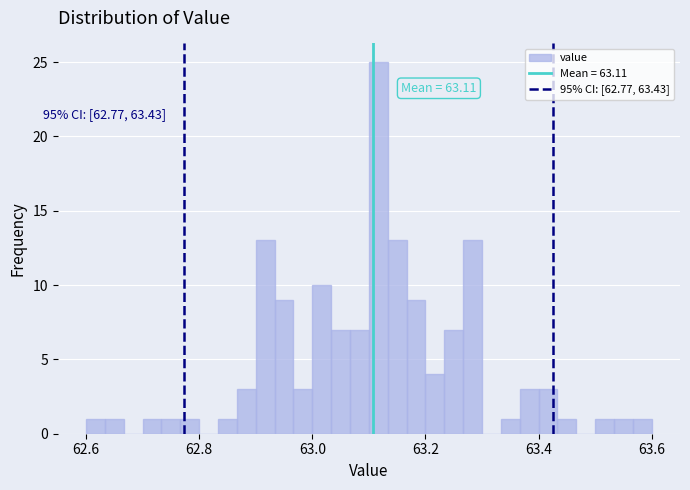

Read against the x-axis, roughly where is the centre of the tallest bar?

63.12